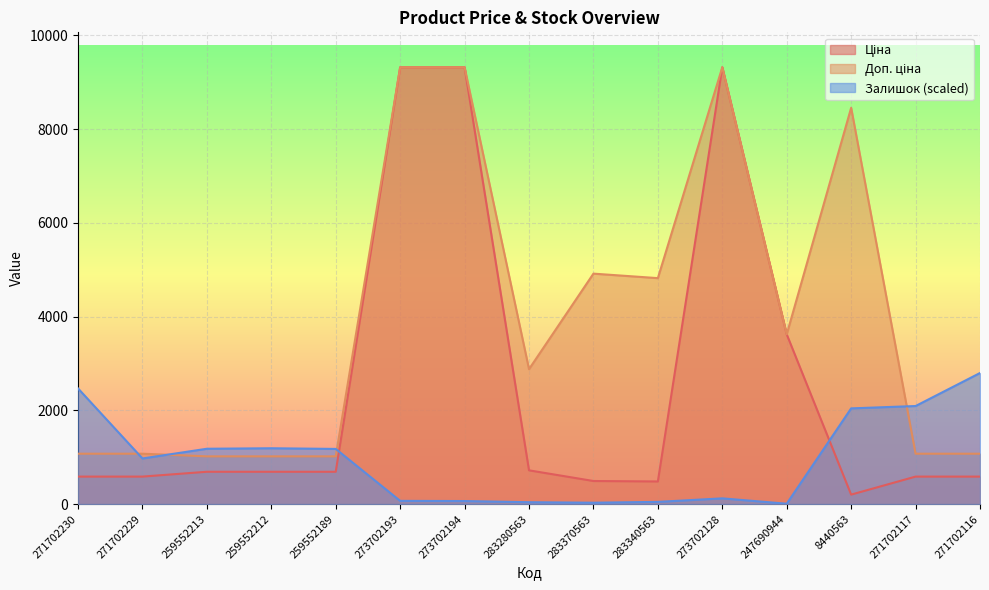

How many intersections are there between Ціна and Залишок?

2